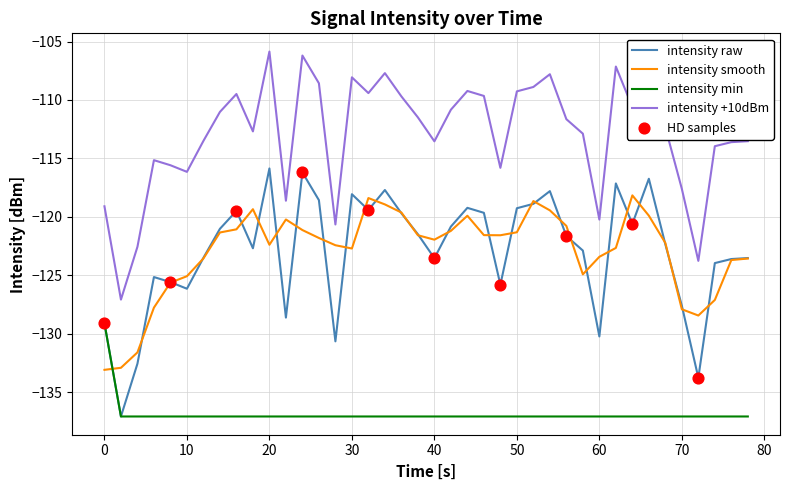

Rank the series by their maximum value, from highest to lowest.

intensity +10dBm, intensity raw, intensity smooth, intensity min